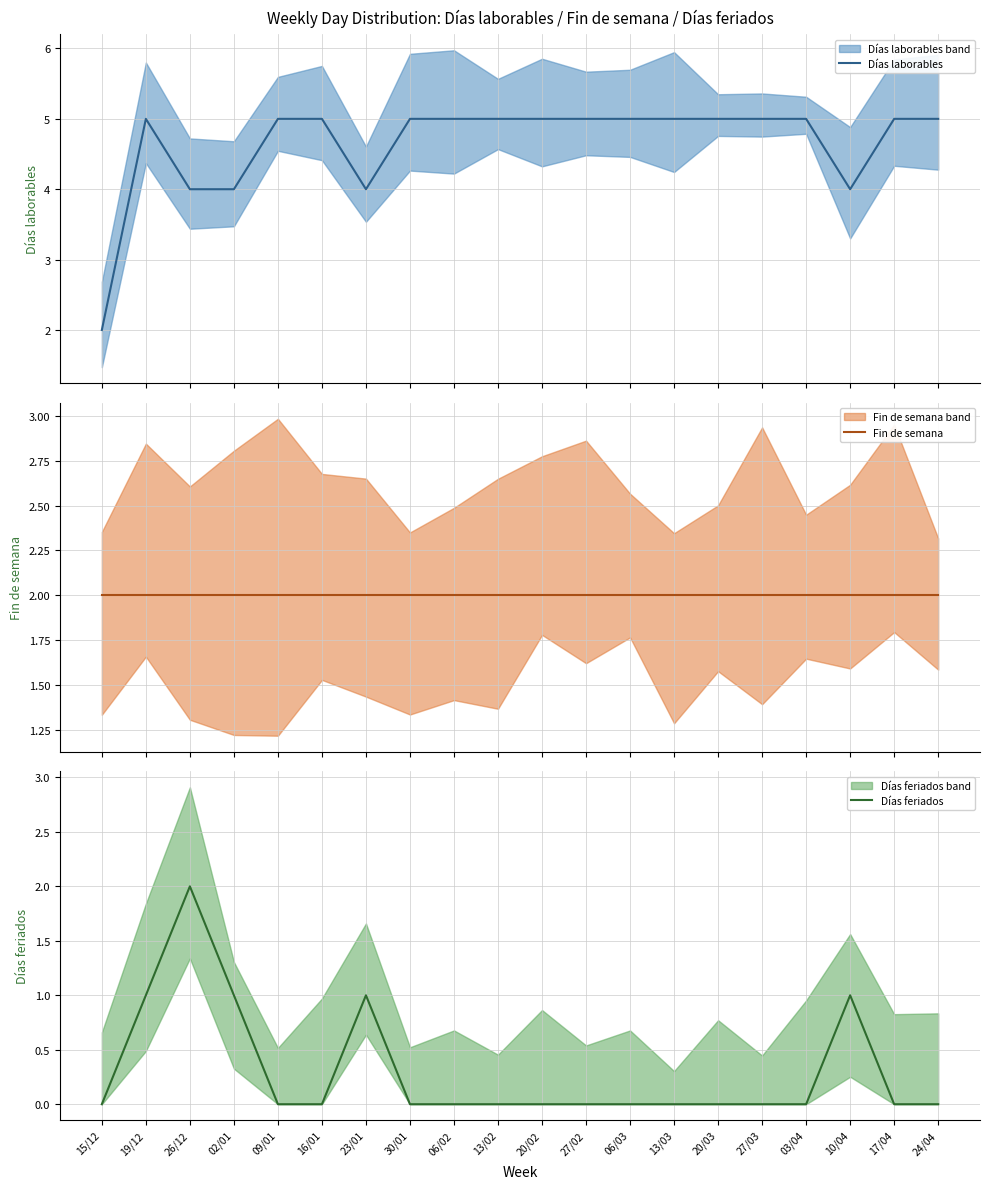

What is the difference between the second highest and second lowest values in the Días laborables series?

1